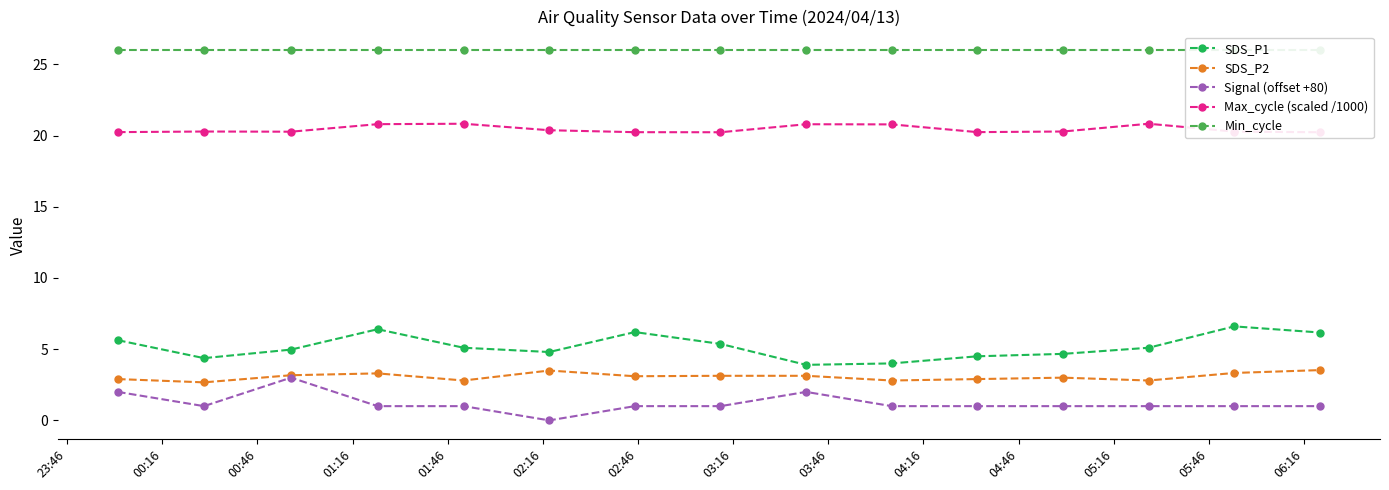

True or false: SDS_P2 and SDS_P1 intersect in this chart.

False